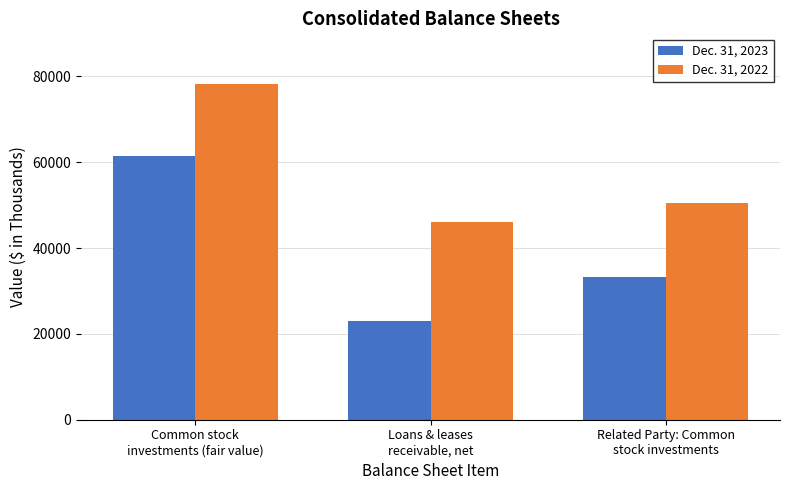

What is the total value across all series at Related Party: Common
stock investments?

83509